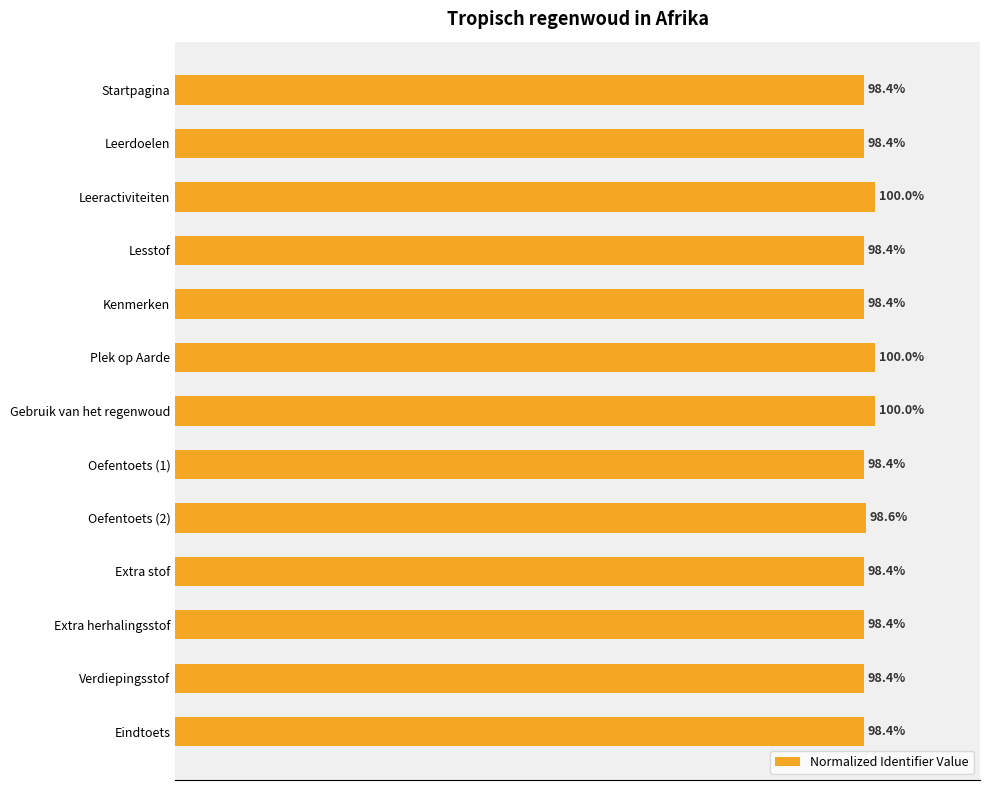

What is the label of the 7th bar from the bottom?

Gebruik van het regenwoud